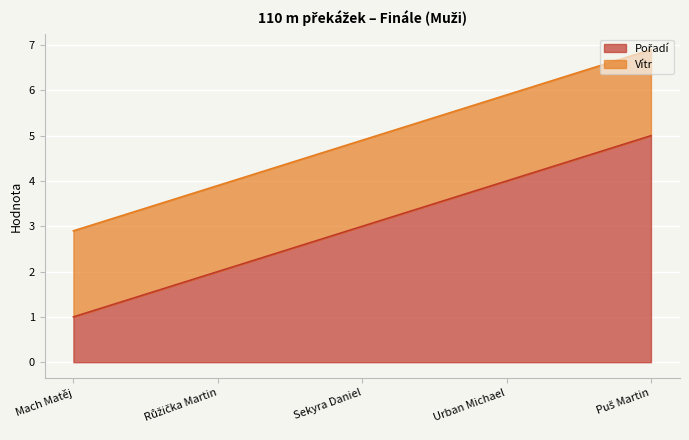

Where does the data first go above 3?

Urban Michael